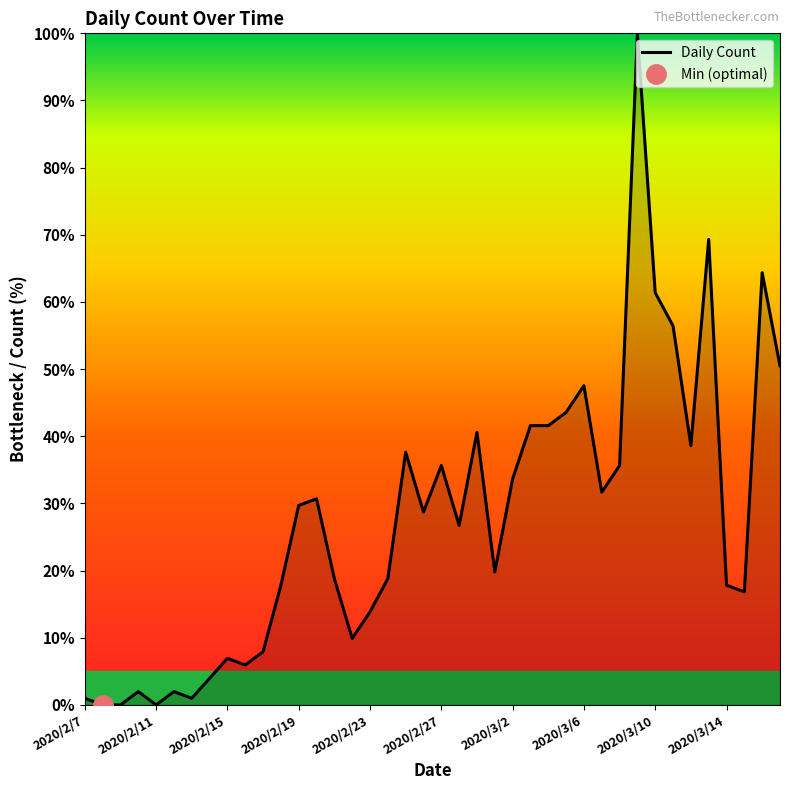

Reading left to right, transcribe all the data shown in this chart.

1.0	0.0	0.0	2.0	0.0	2.0	1.0	4.0	6.9	5.9	7.9	17.8	29.7	30.7	18.8	9.9	13.9	18.8	37.6	28.7	35.6	26.7	40.6	19.8	33.7	41.6	41.6	43.6	47.5	31.7	35.6	100.0	61.4	56.4	38.6	69.3	17.8	16.8	64.4	50.5